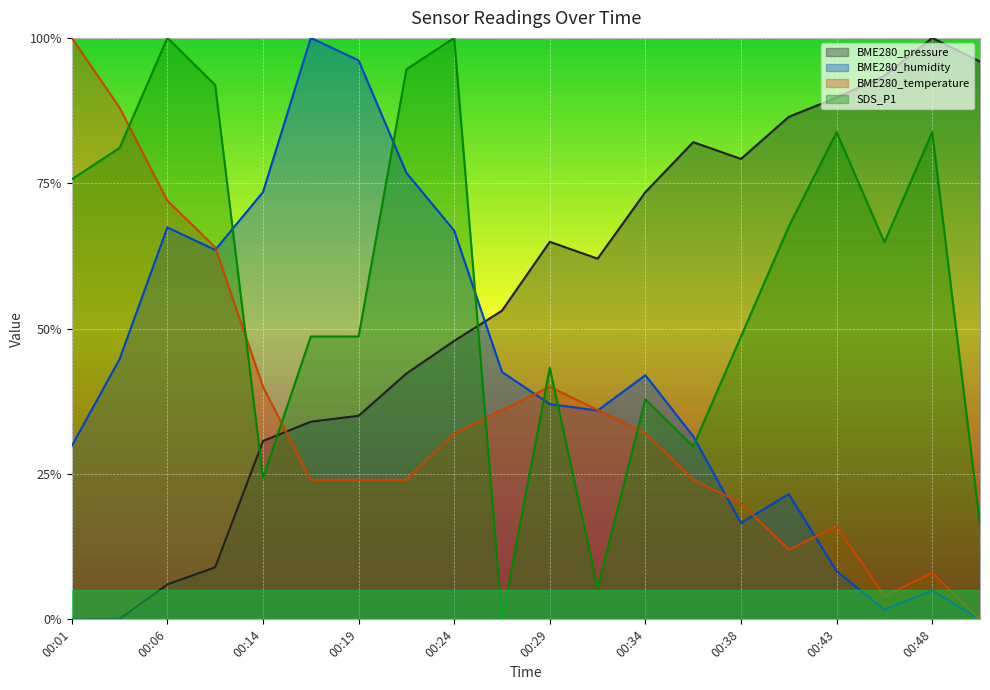

What is the total value across all series at 00:41?

1.9